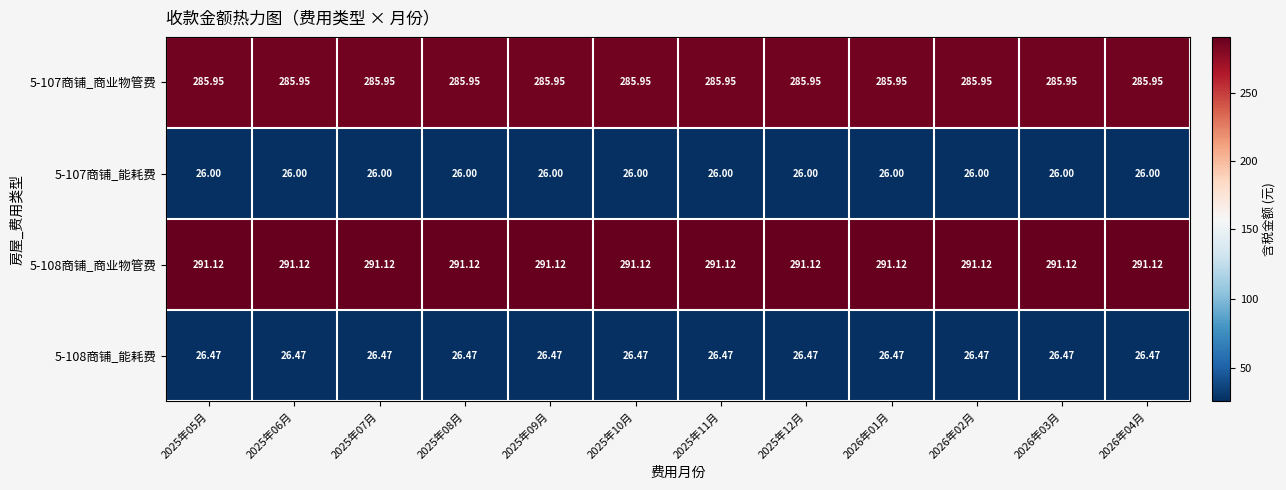

How many distinct data groups are displayed?

4